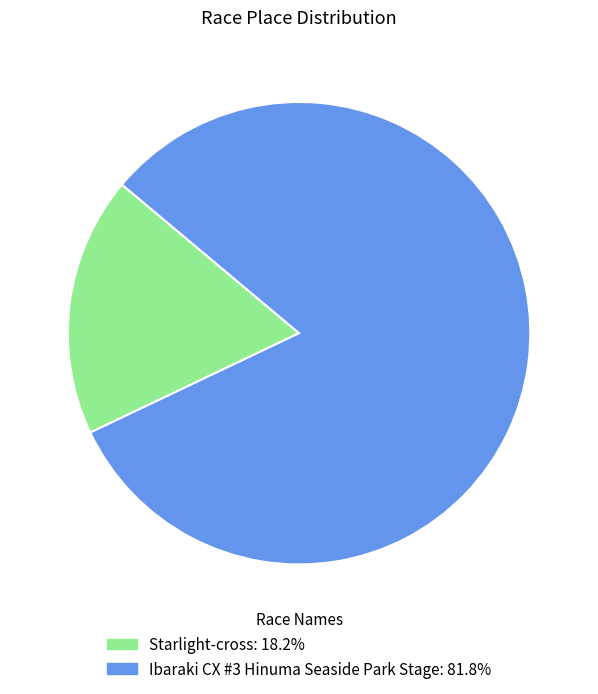

Does any single category account for the majority?

Yes